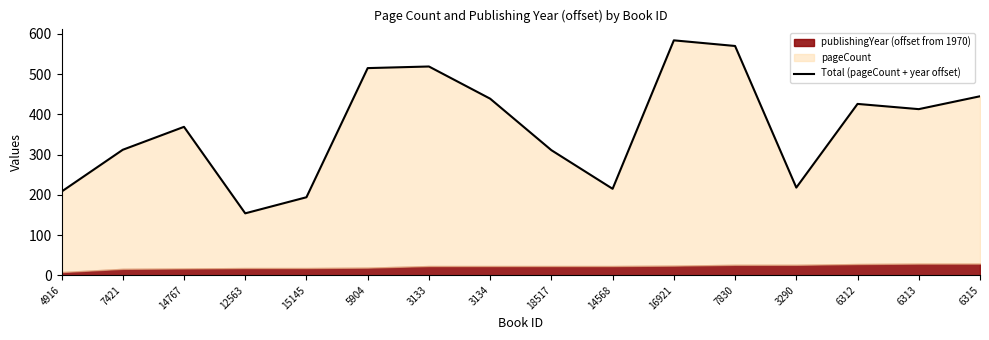

Reading right to left, transcribe all the data shown in this chart.

445	413	426	218	570	584	215	311	439	519	515	194	154	369	312	208